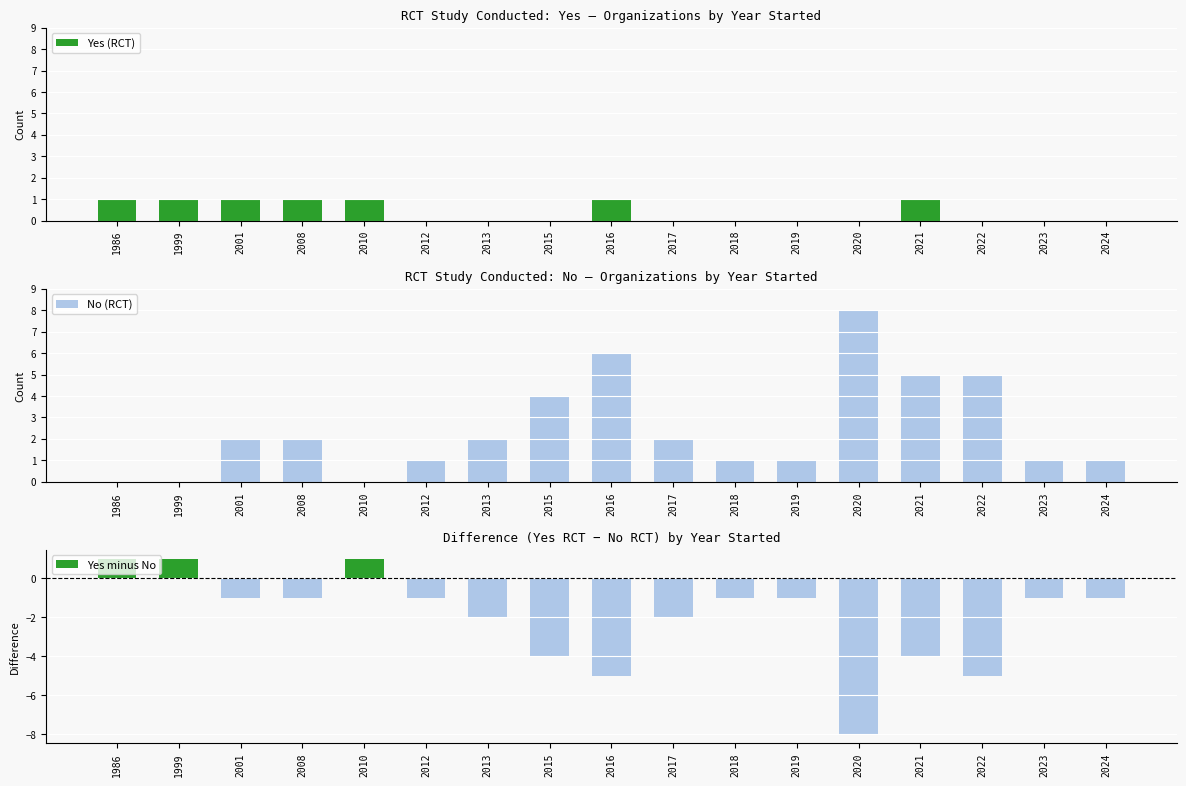

Which label corresponds to the largest value in the chart?

2020